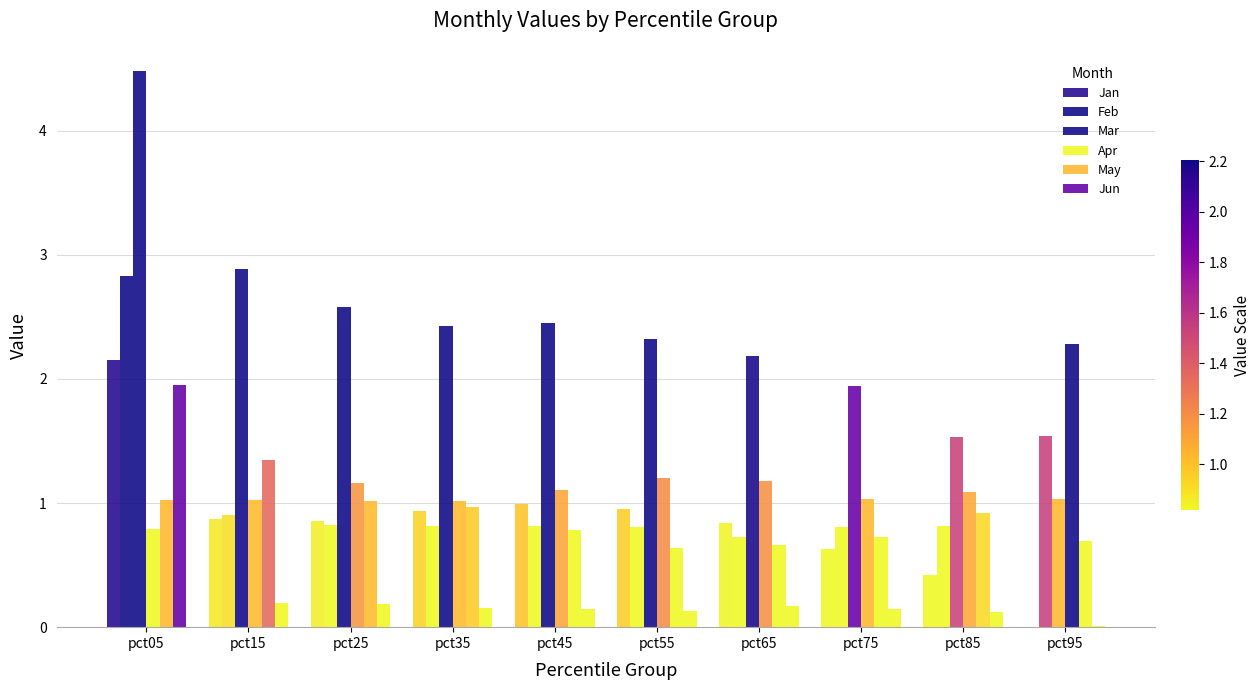

What is the difference between the maximum and minimum values in the Feb series?

2.1